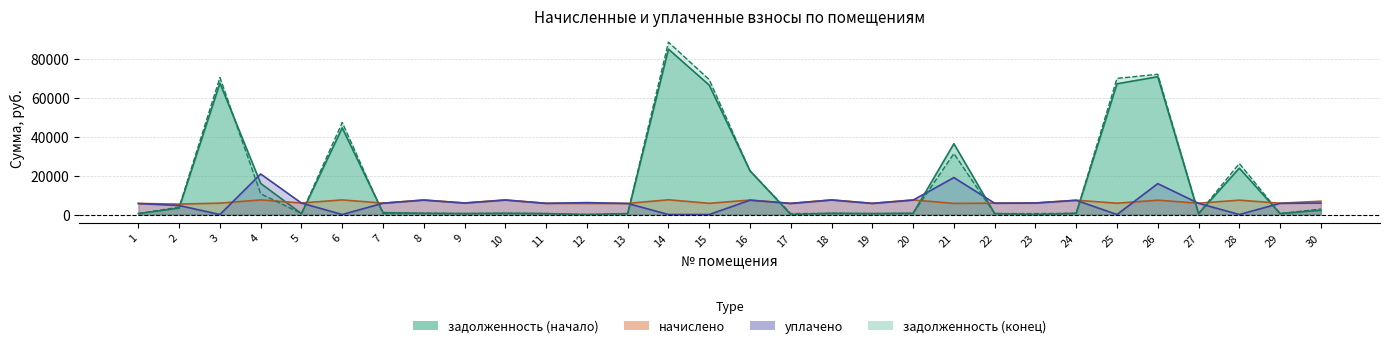

Where is the first local minimum for уплачено?

3